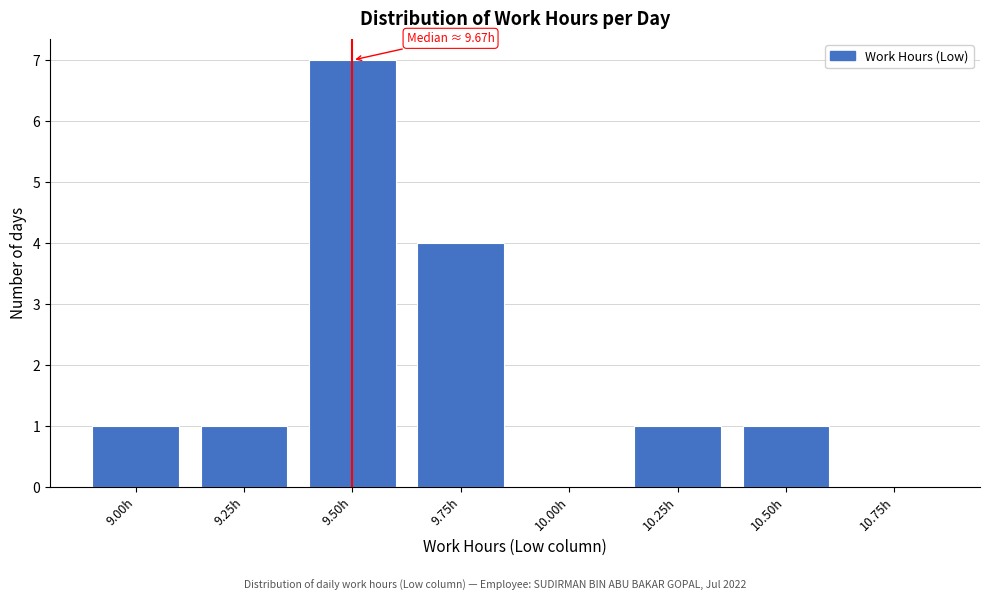

Reading left to right, transcribe all the data shown in this chart.

9.00h=1	9.25h=1	9.50h=7	9.75h=4	10.00h=0	10.25h=1	10.50h=1	10.75h=0